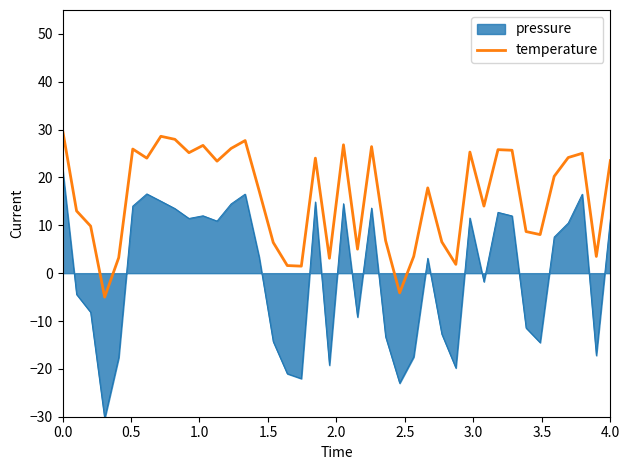

Does the chart display data point markers on the line(s)?

No